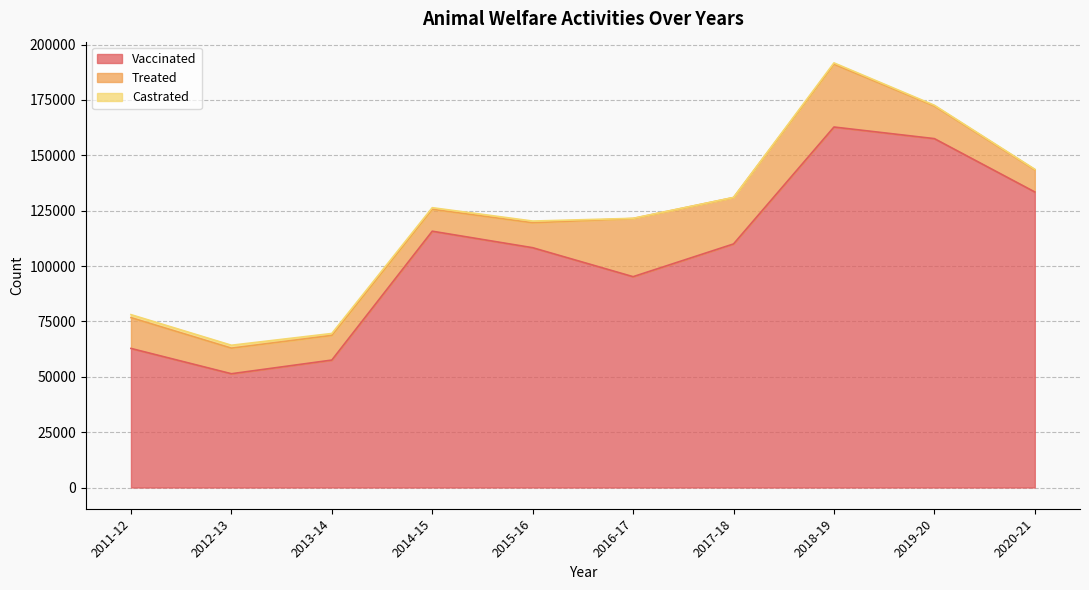

How many lines are shown in the chart?

3